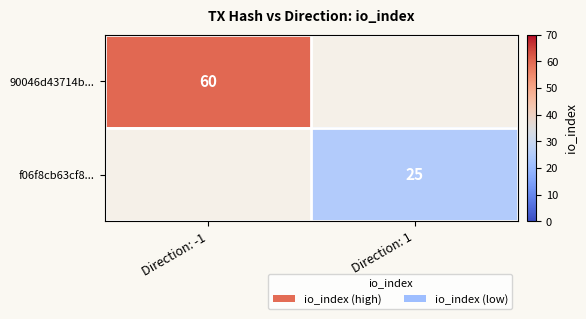

Which has a higher value, Direction: 1 or Direction: -1?

Direction: -1